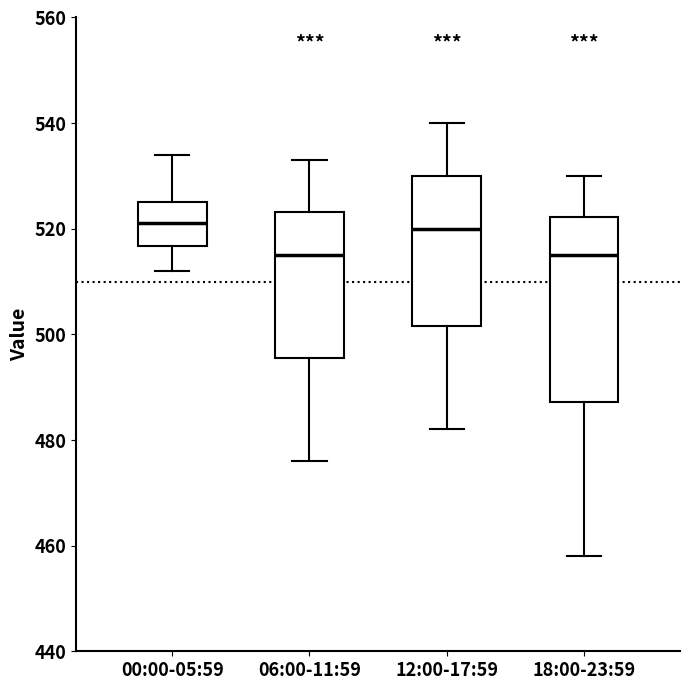

Comparing the boxes themselves (not the whiskers), which one is the tallest?

18:00-23:59